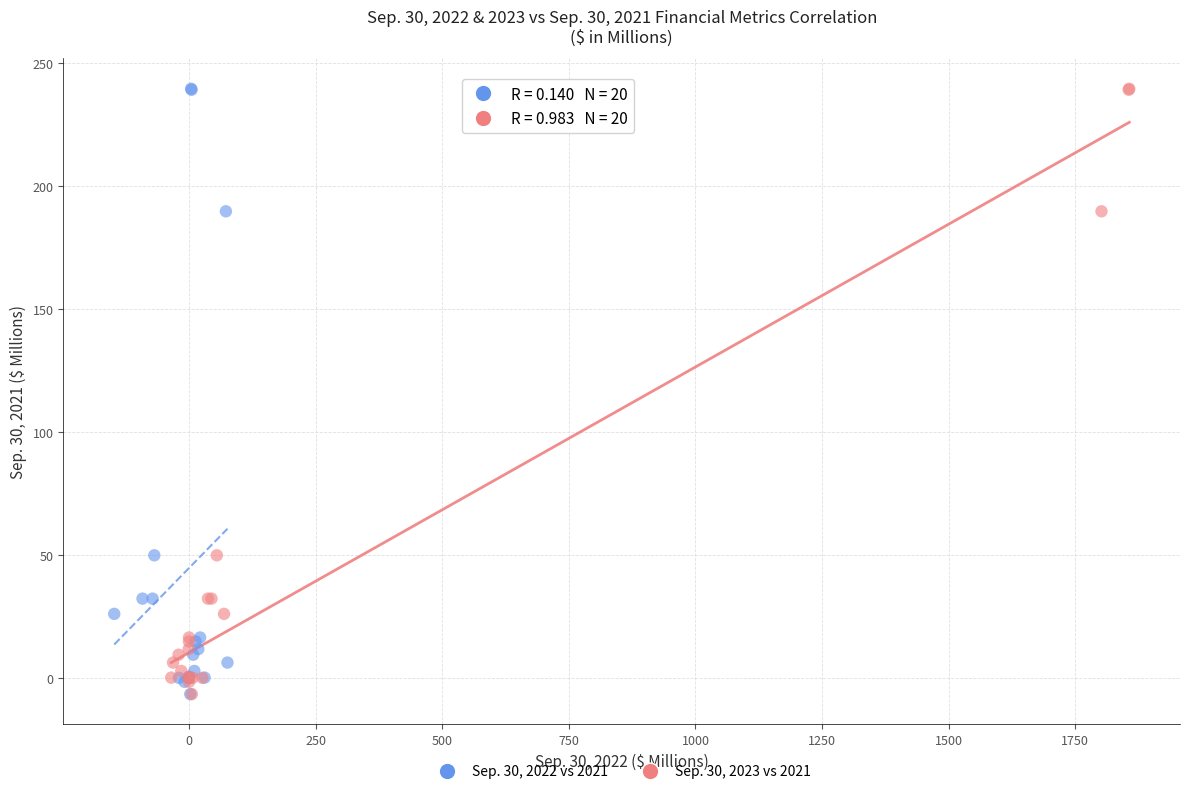

What are all the series names shown in the legend?

Sep. 30, 2022 vs 2021, Sep. 30, 2023 vs 2021